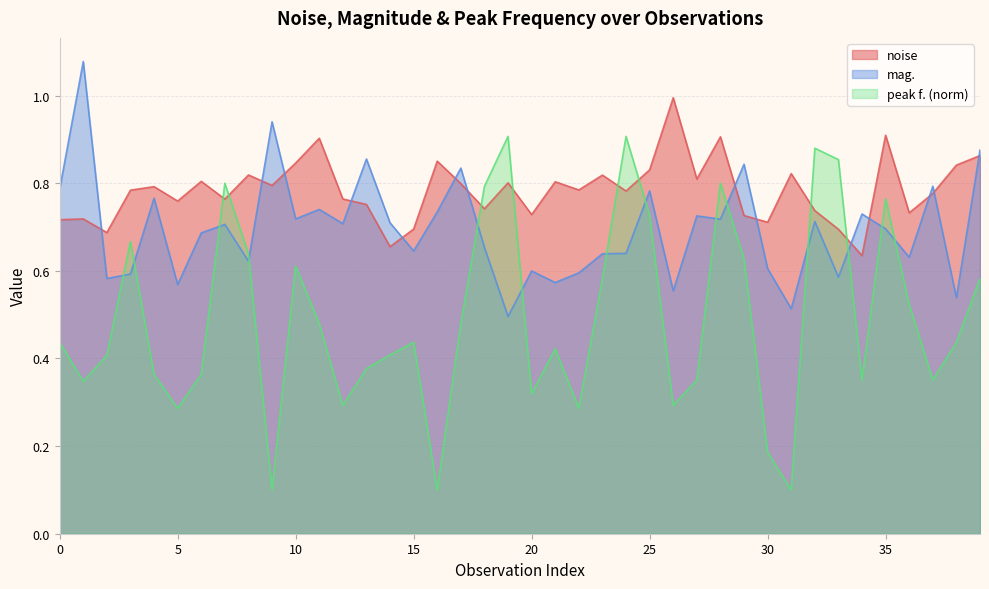

How many intersections are there between peak f. (norm) and noise?

8